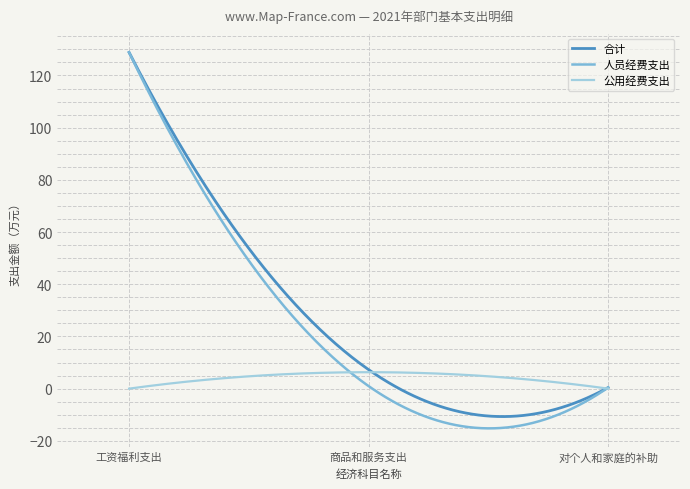

What is the maximum value shown in the chart?

128.8